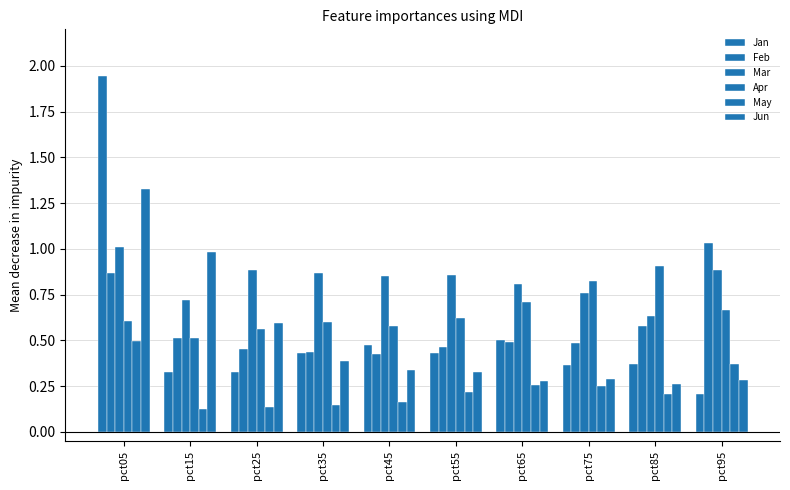

Is it true that Apr equals 1.1 at pct65?

False